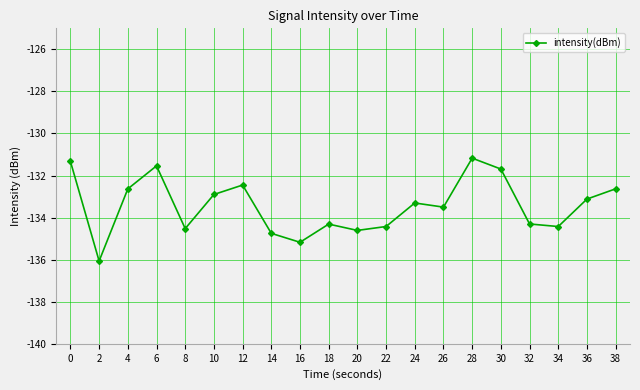

What is the value of the 19th point from the left?

-133.1